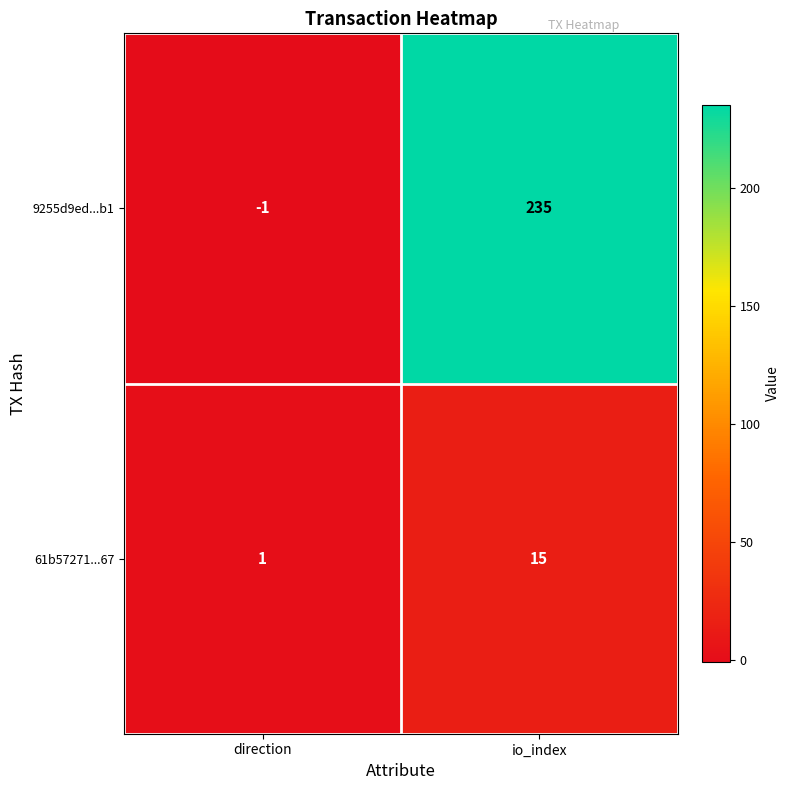

Where is 61b57271...67 nearest to the value 8?

direction